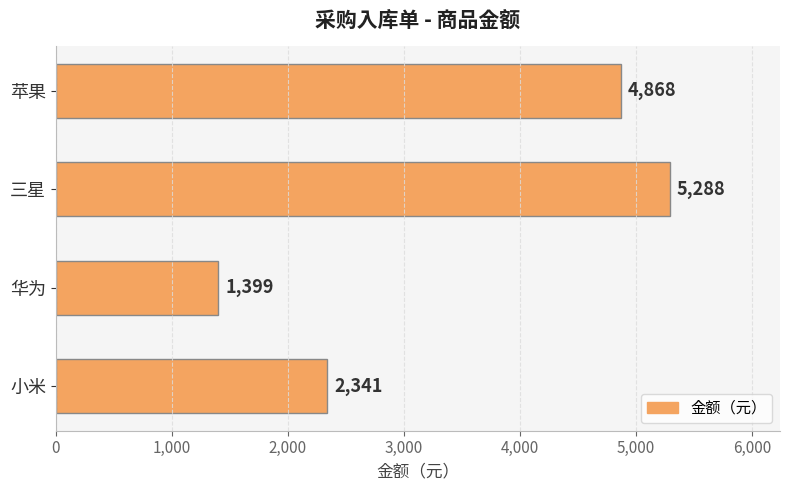

What is the label of the 2nd bar from the bottom?

华为